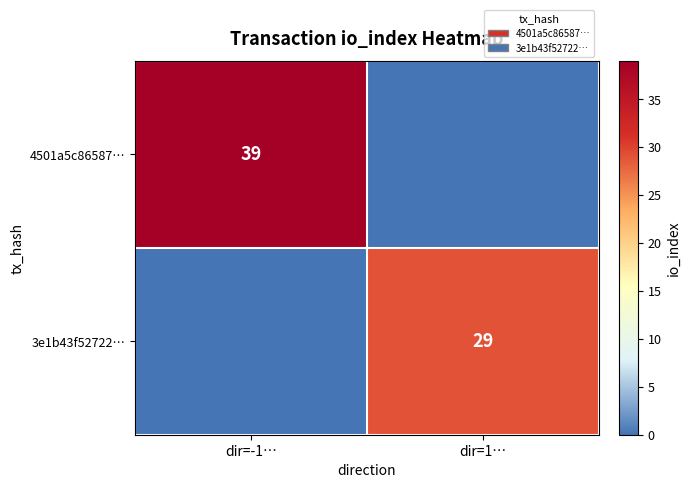

At which category does the chart reach its peak across all series?

dir=-1…